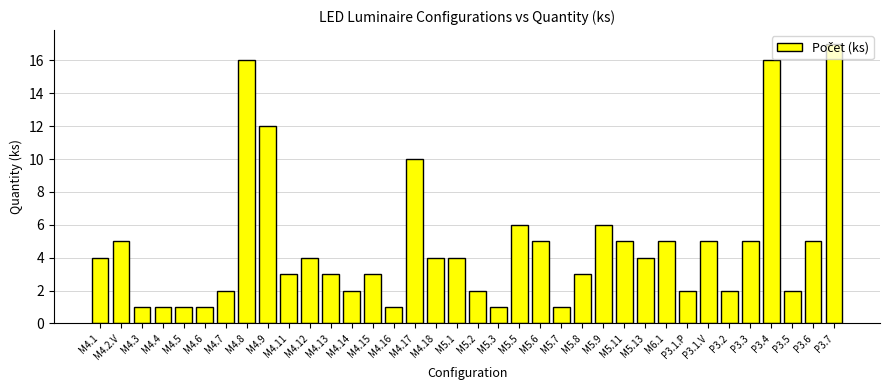

What value does the data have at M4.4?

1